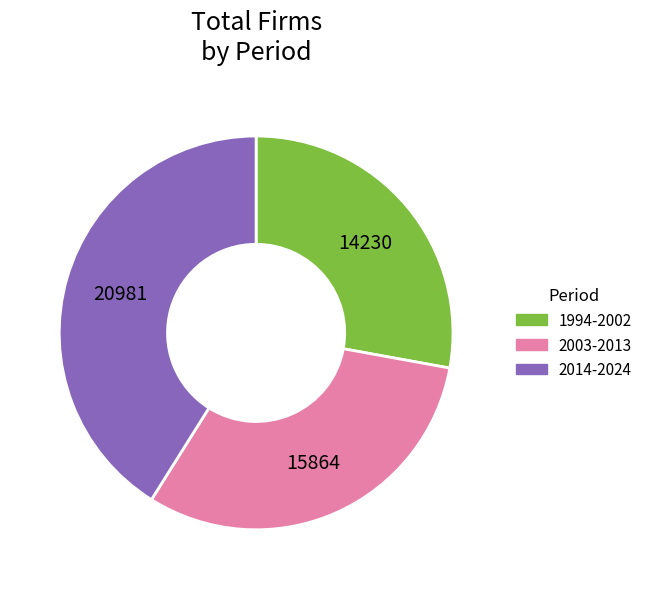

Do 2003-2013 and 1994-2002 together represent more than half of the pie?

Yes